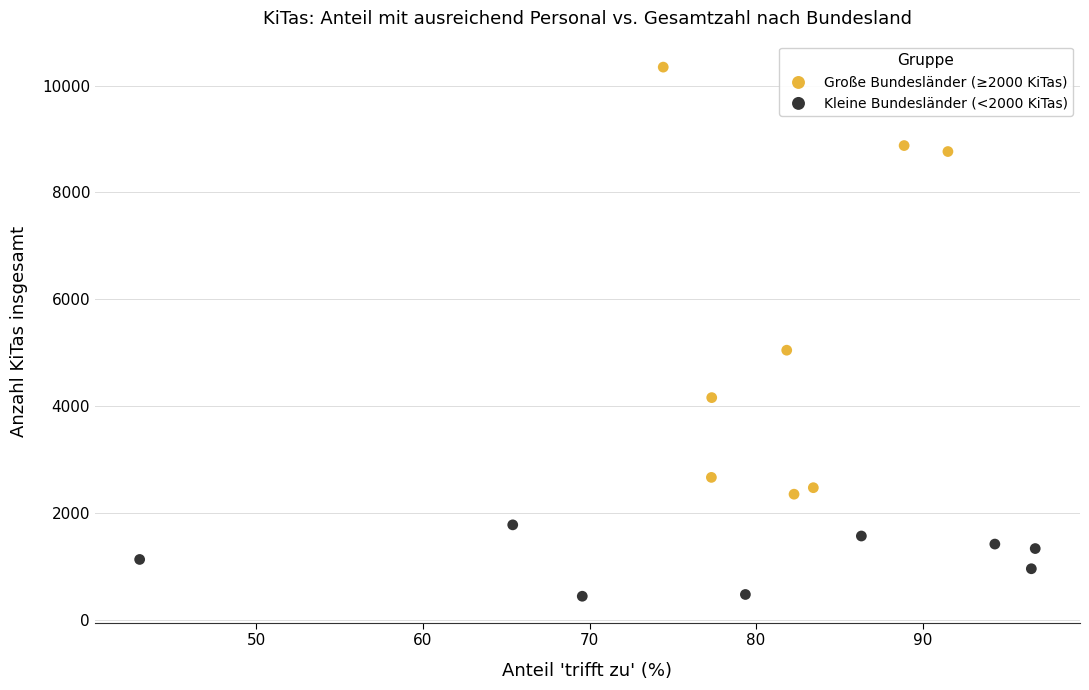

Which series has the largest Y range (max minus min)?

Große Bundesländer (≥2000 KiTas)